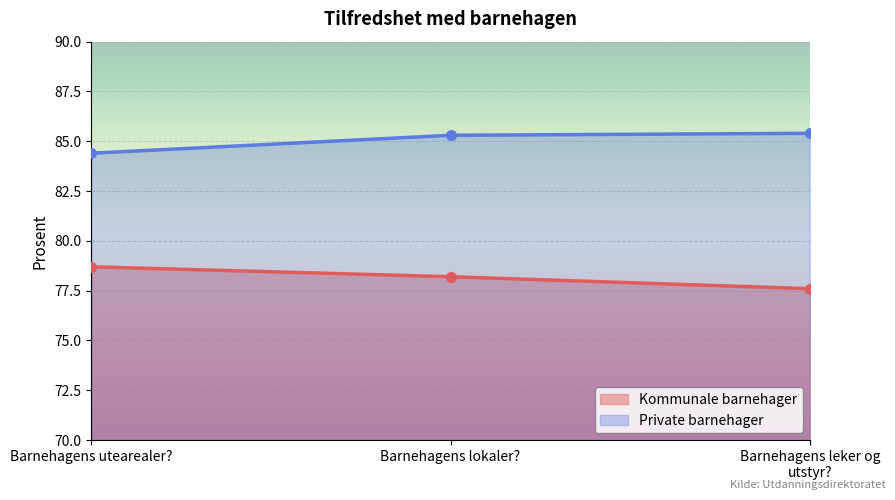

How many values in the Kommunale barnehager series exceed 78?

2